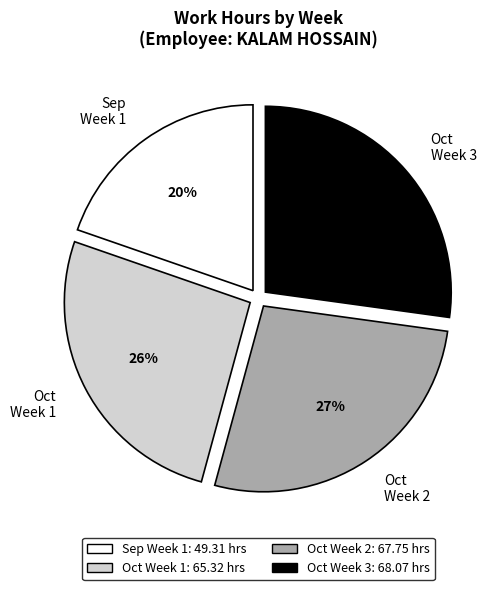

What is the ratio of the value at Oct Week 1 to the value at Sep Week 1?

1.3